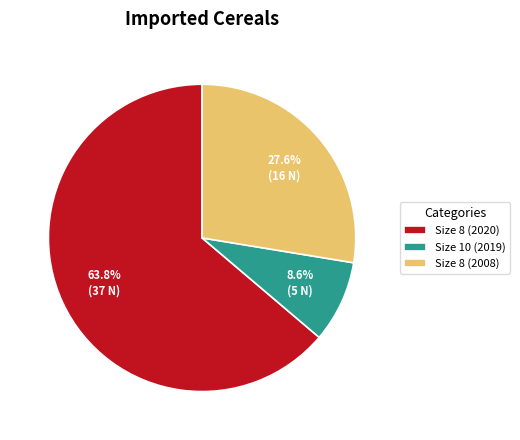

What is the majority slice?

Size 8 (2020)